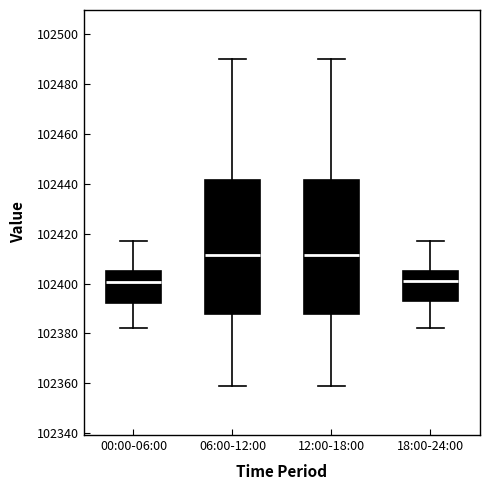

Reading left to right, transcribe this box plot: for each box, give where its median line is, the range the box spans, and where its two whiskers end, as read against the y-axis. The values are not printed on the chart, so give them approximately, as read against the axis.

00:00-06:00: median 102400, box 102392 to 102404, whiskers 102382 to 102418
06:00-12:00: median 102412, box 102388 to 102442, whiskers 102358 to 102490
12:00-18:00: median 102412, box 102388 to 102442, whiskers 102358 to 102490
18:00-24:00: median 102402, box 102394 to 102404, whiskers 102382 to 102418